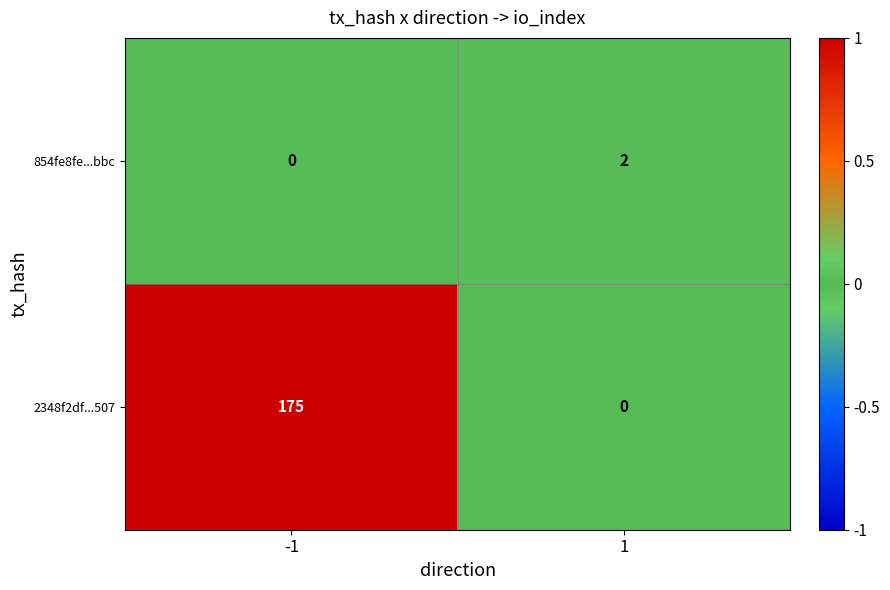

What is the maximum value shown in the chart?

175